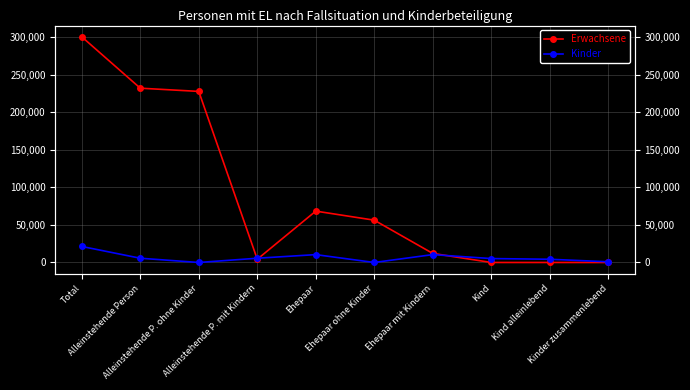

What are all the series names shown in the legend?

Erwachsene, Kinder